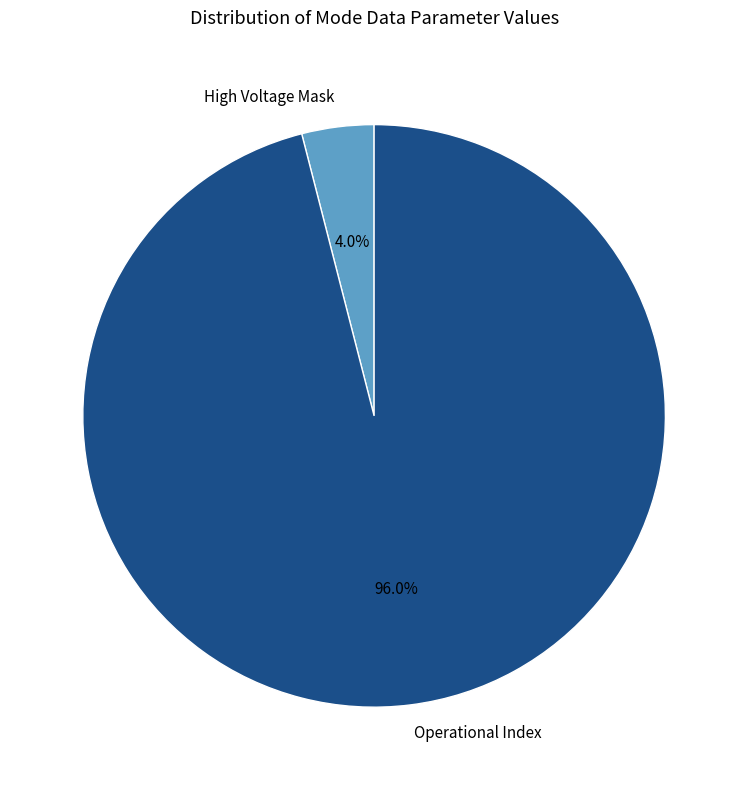

How many slices are in this pie chart?

2